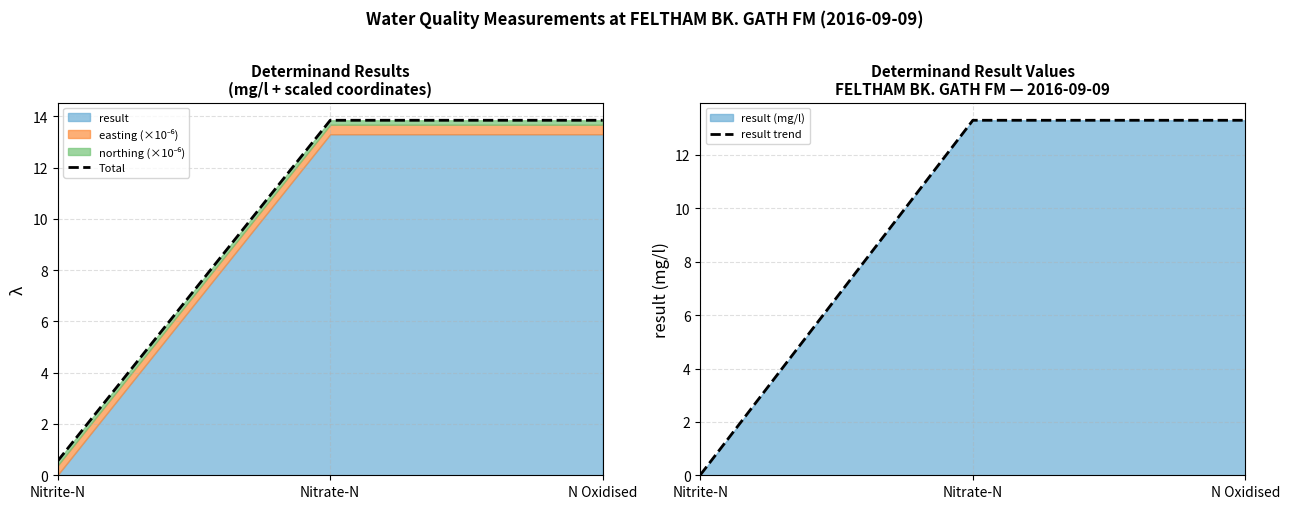

What is the total value across all series at Nitrate-N?

27.1